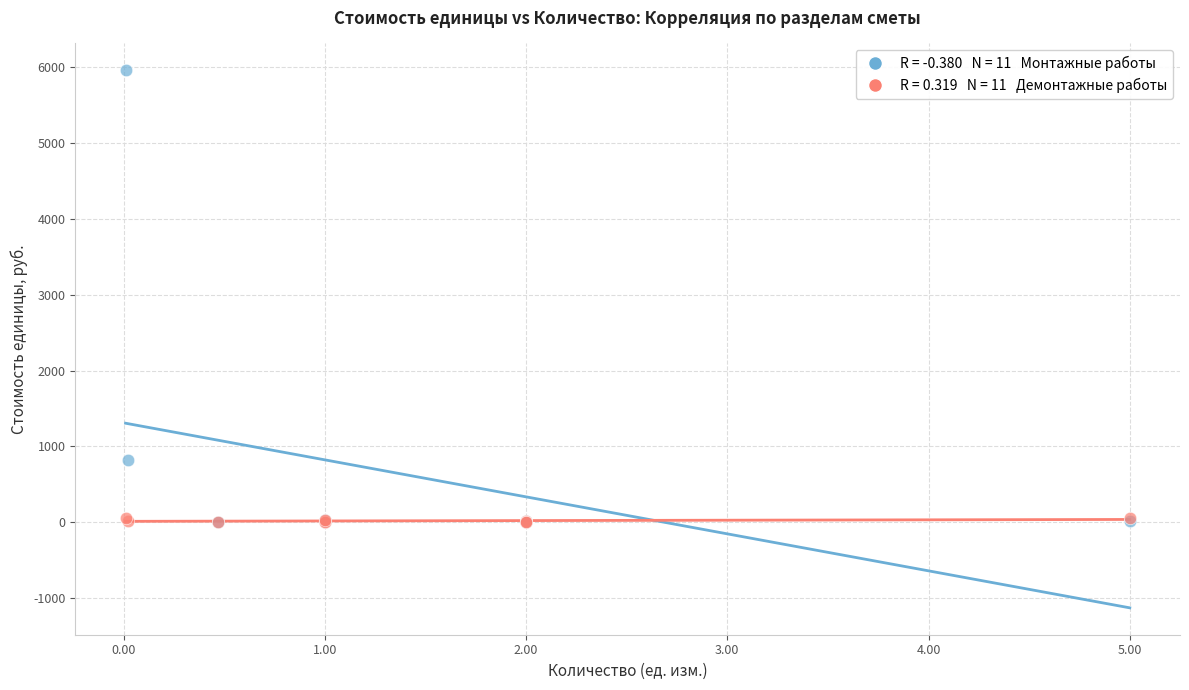

Across all series, what Y value is closest to 2978?

820.7